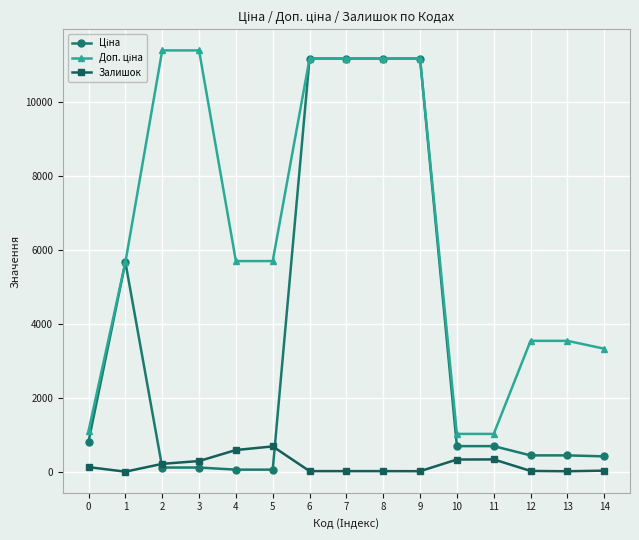

What is the maximum value shown in the chart?

11410.0